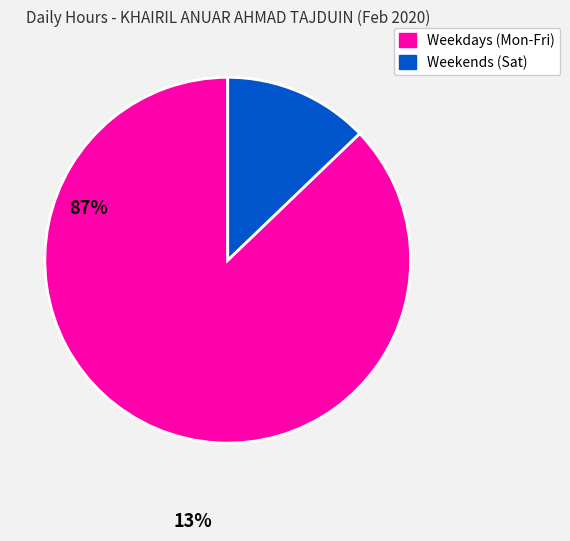

How many slices are in this pie chart?

2